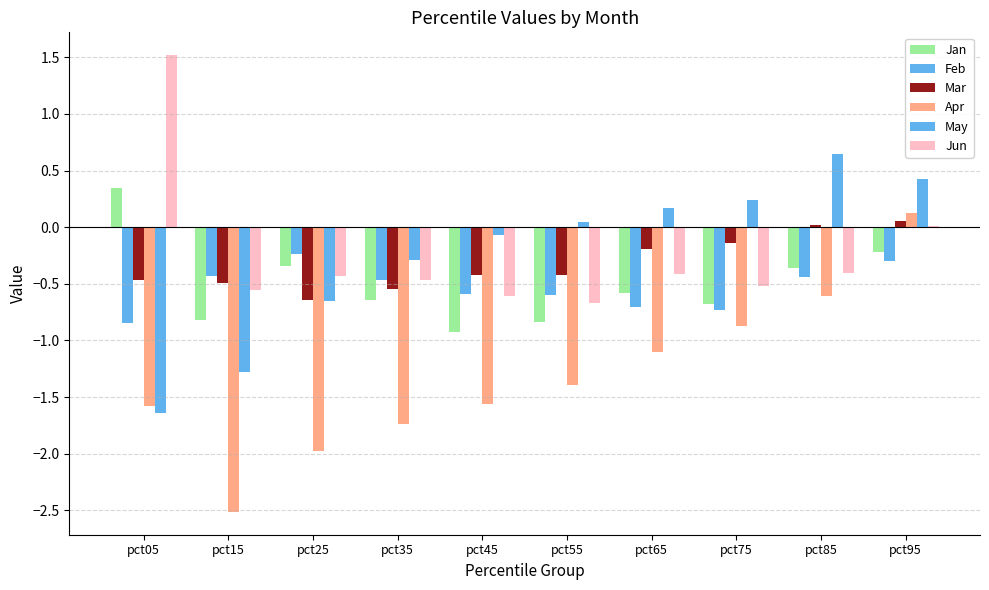

Is the value of May at pct35 greater than the value of Mar at pct55?

Yes